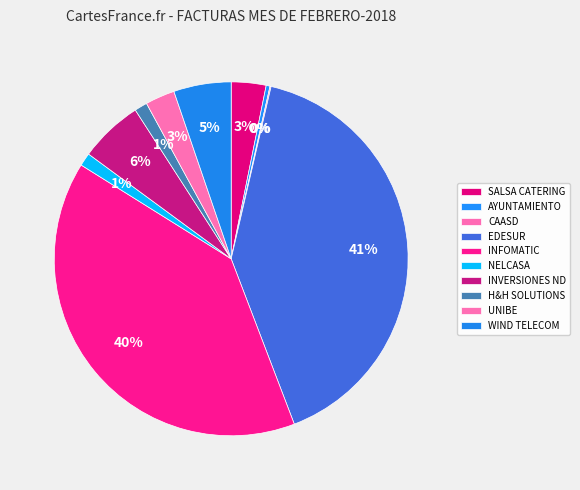

True or false: EDESUR accounts for 55% of the total.

False